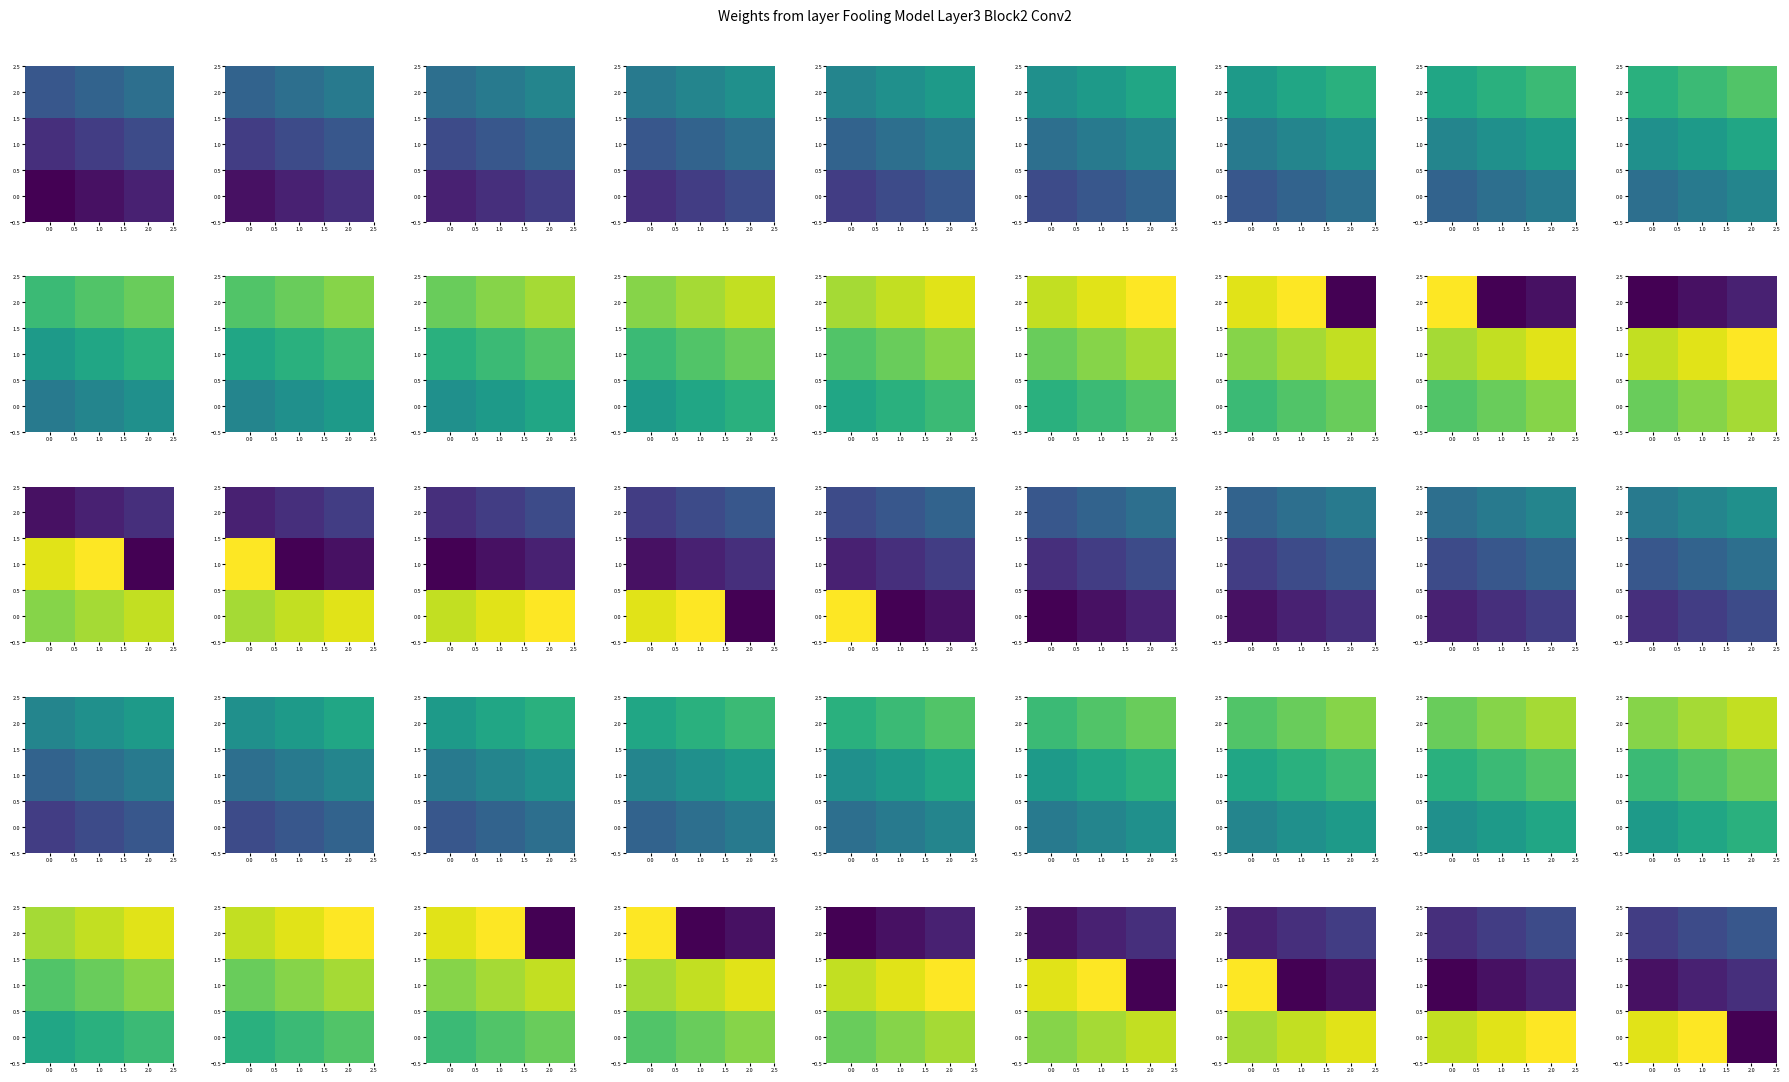

What is the total value across all series at 0.0?

29